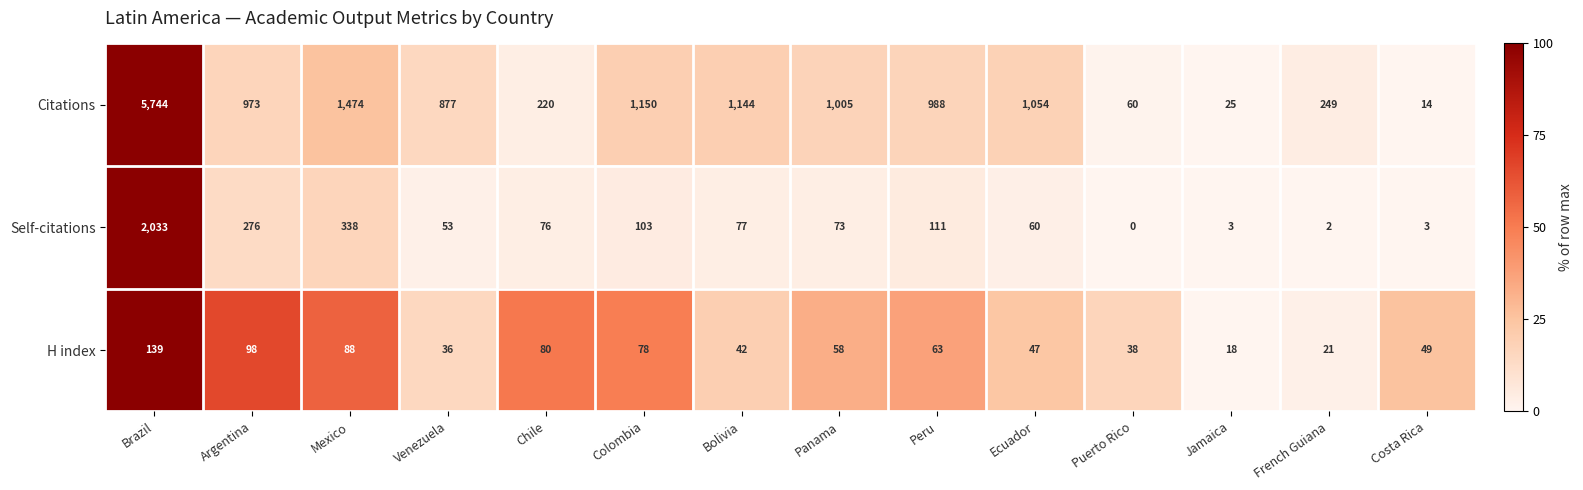

What is the total value across all series at Costa Rica?

66